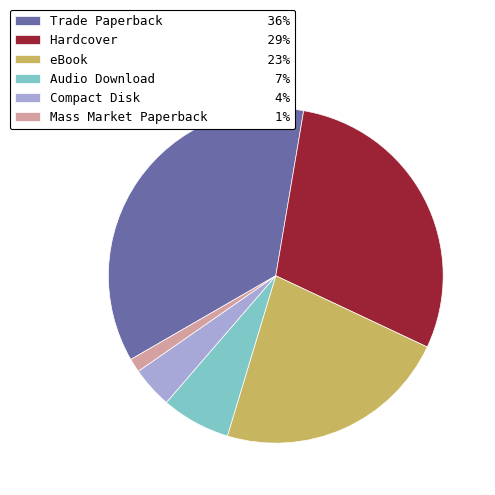

Does any single category account for the majority?

No